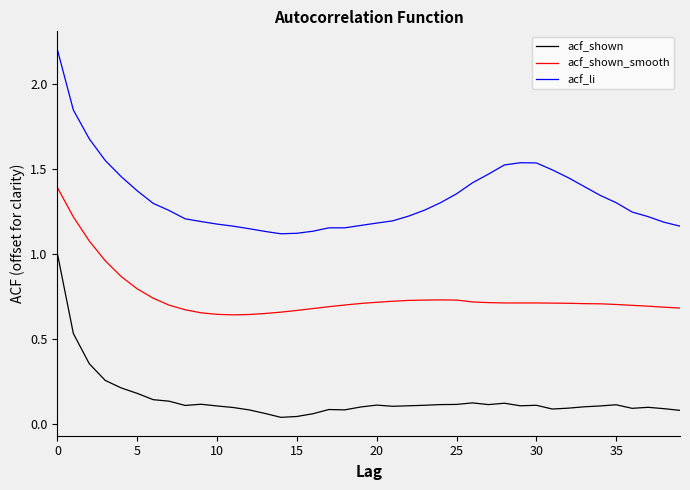

Rank the series by their maximum value, from lowest to highest.

acf_shown, acf_shown_smooth, acf_li